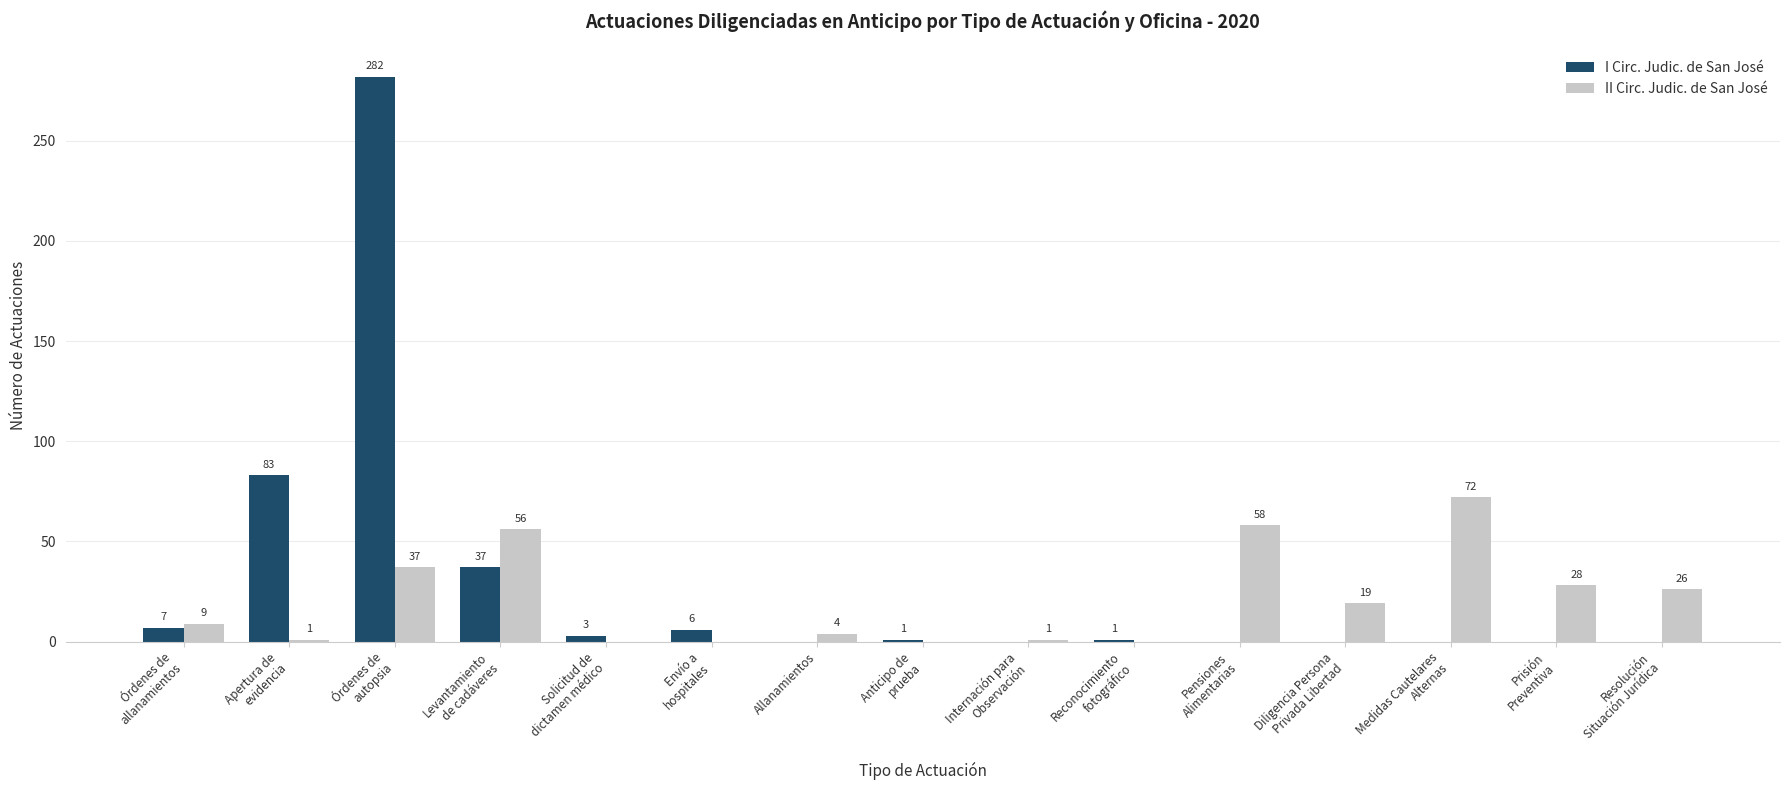

Which series has the largest range (max minus min)?

I Circ. Judic. de San José